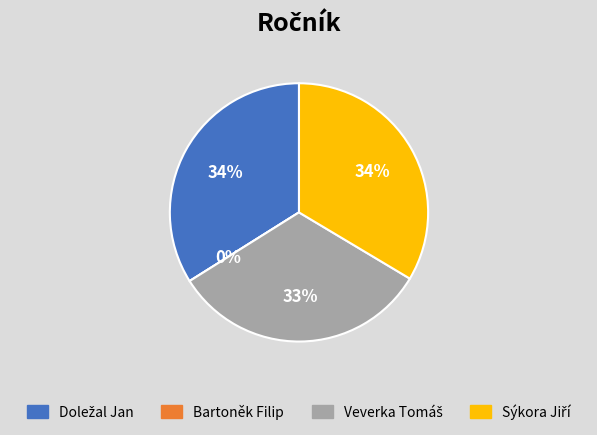

Which category has the biggest portion of the pie?

Doležal Jan